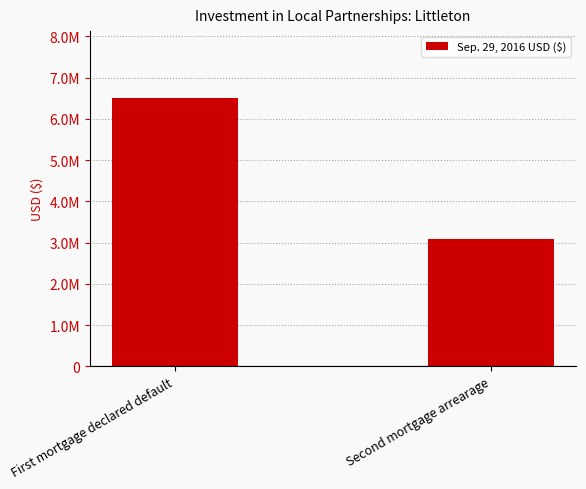

How many values are between 3100000 and 6500000?

2